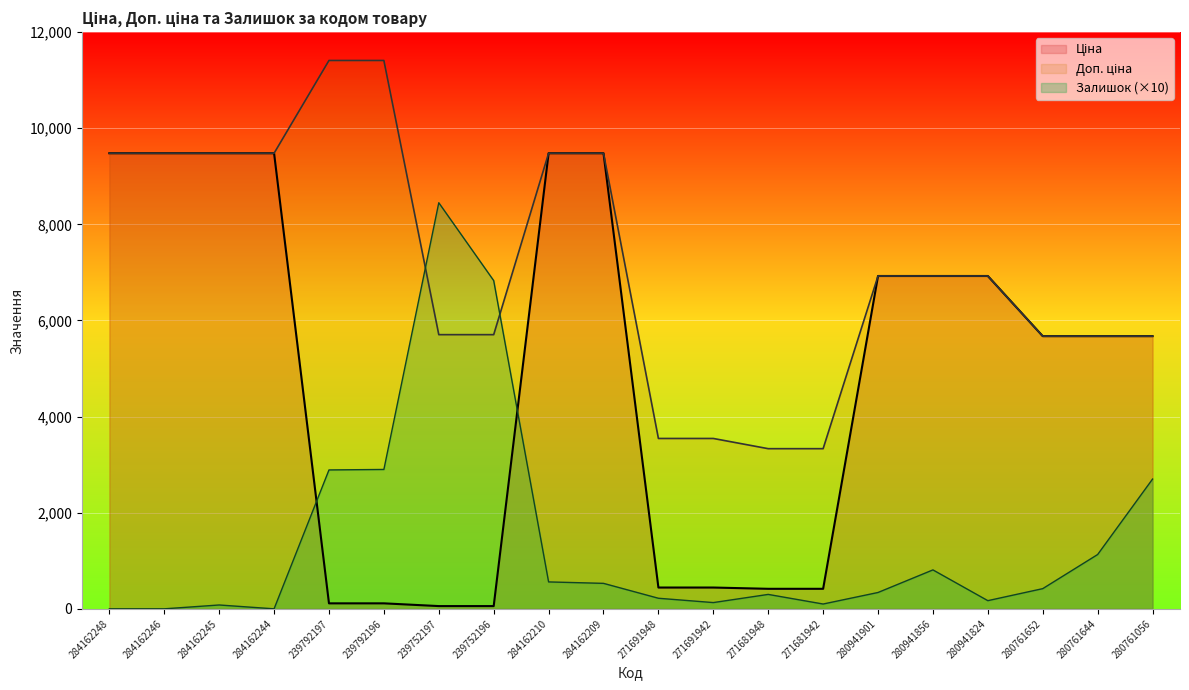

What is the approximate value of Доп. ціна at 280941901?

6925.7